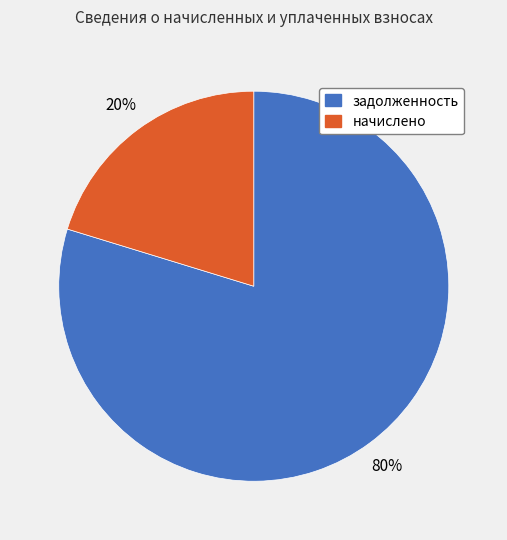

How many segments does this pie chart have?

2